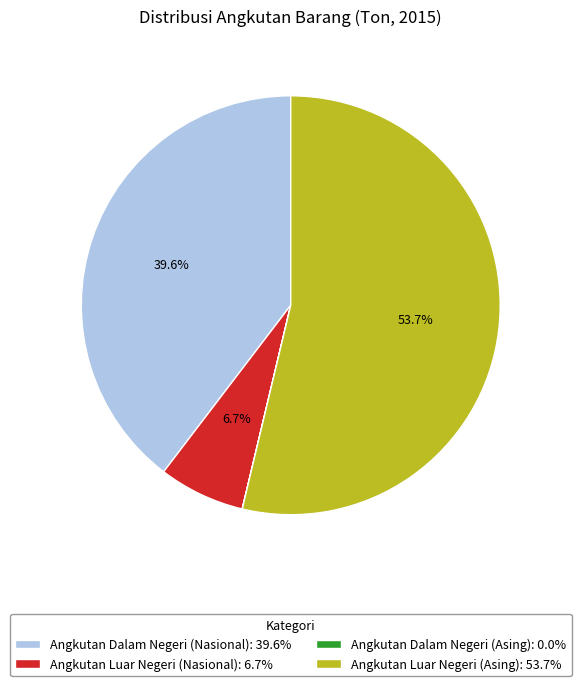

Is there any slice that represents more than half of the pie?

Yes